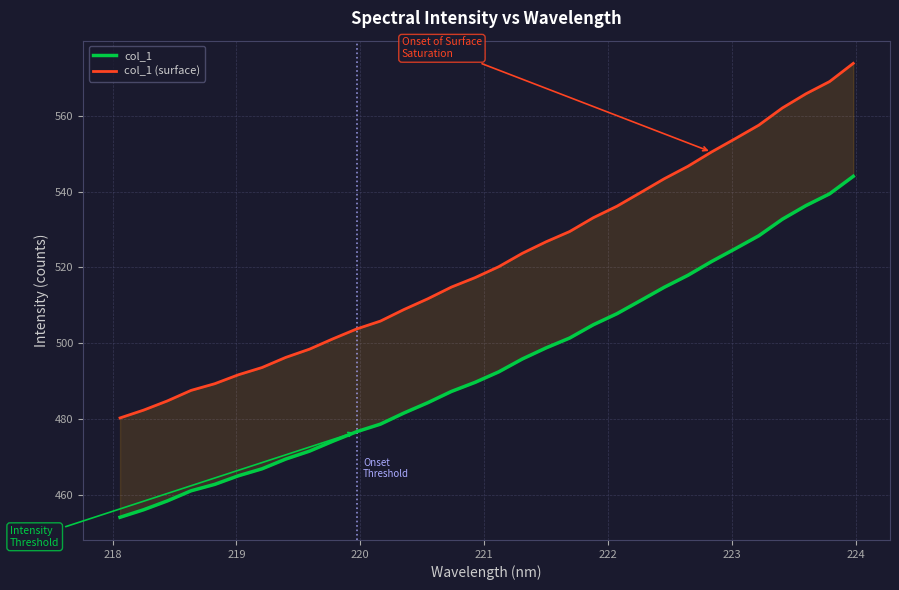

How many data points in col_1 are less than 492?

16